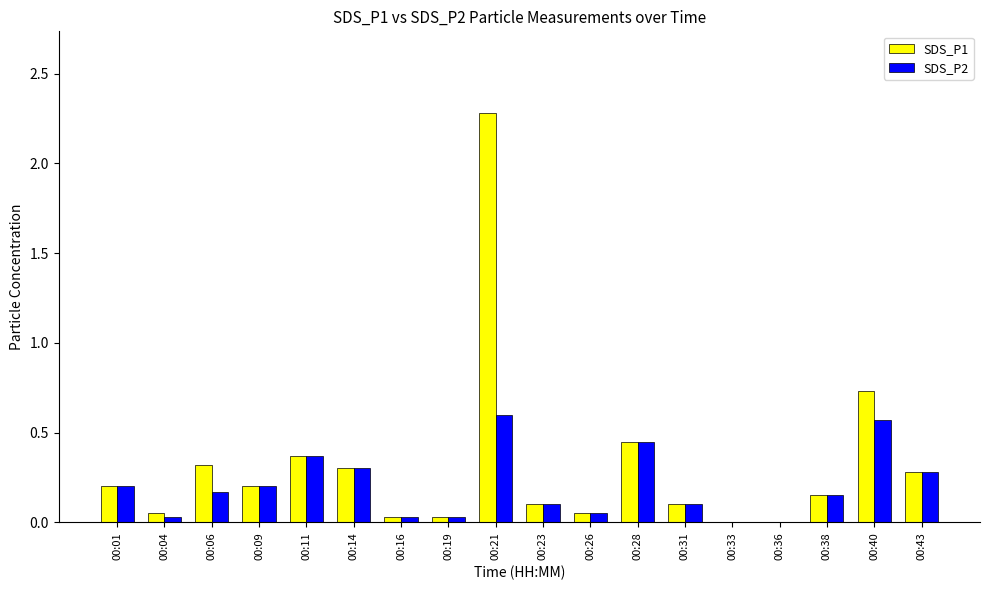

At which label is SDS_P1 closest to 1?

00:40